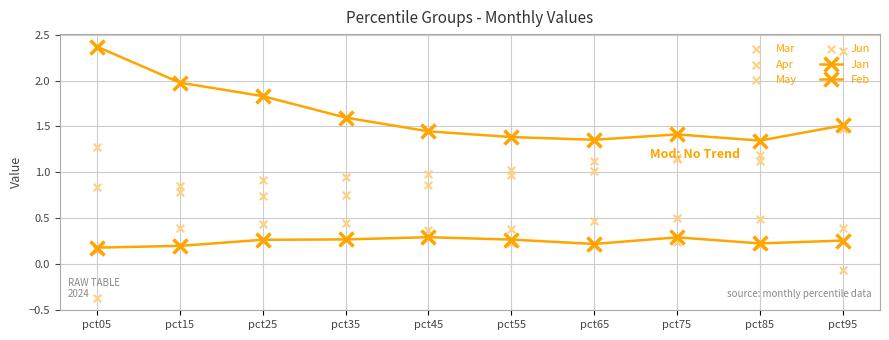

Which series reaches the maximum Y coordinate?

Feb